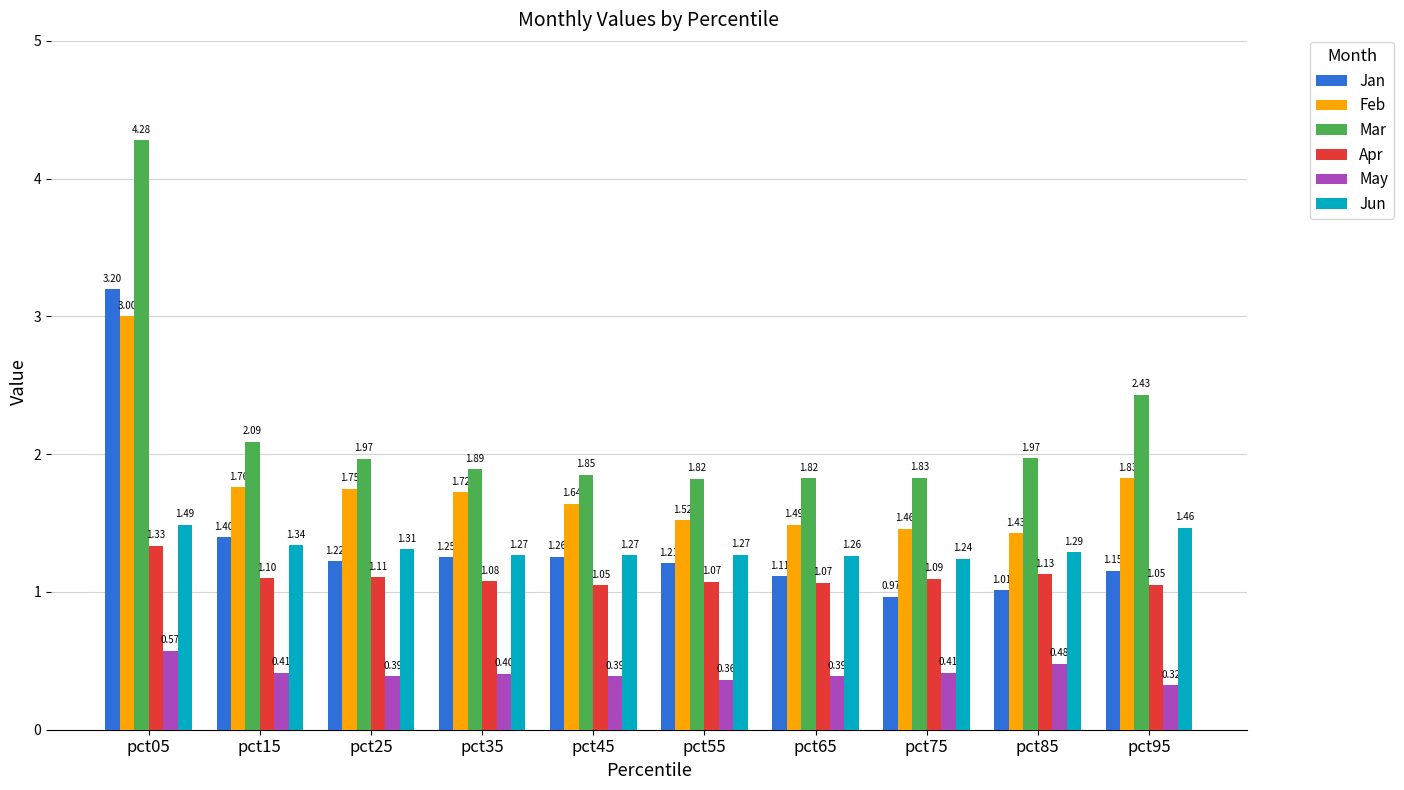

At which category is the sum across all series the highest?

pct05